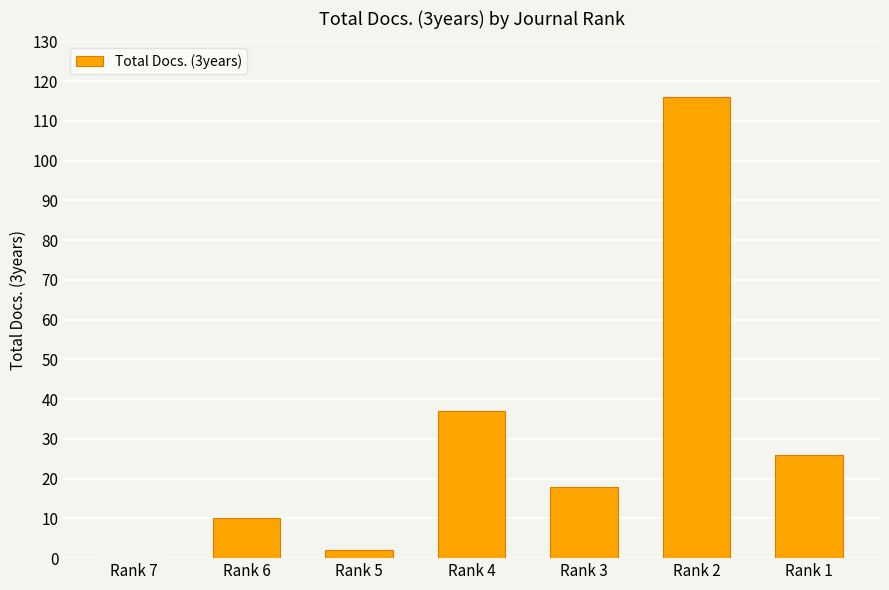

Approximately how many times larger is the value at Rank 2 compared to Rank 6?

11.6